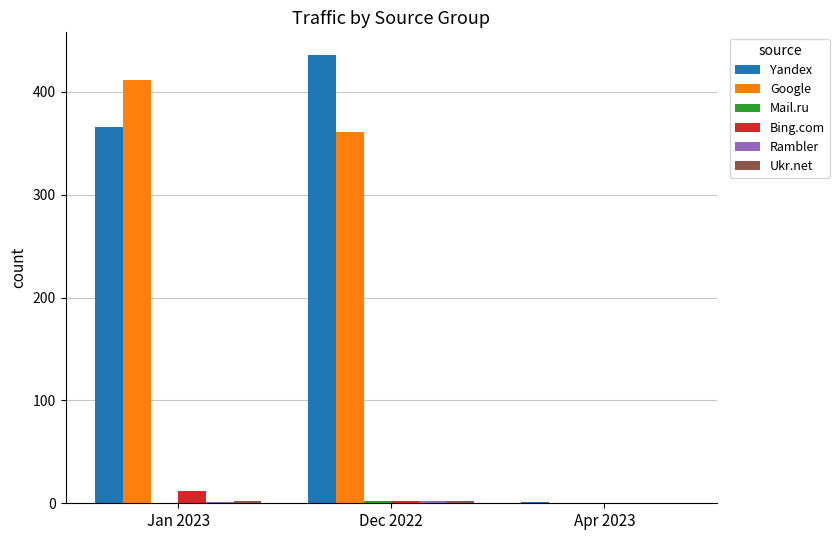

Does the chart contain stacked bars?

No